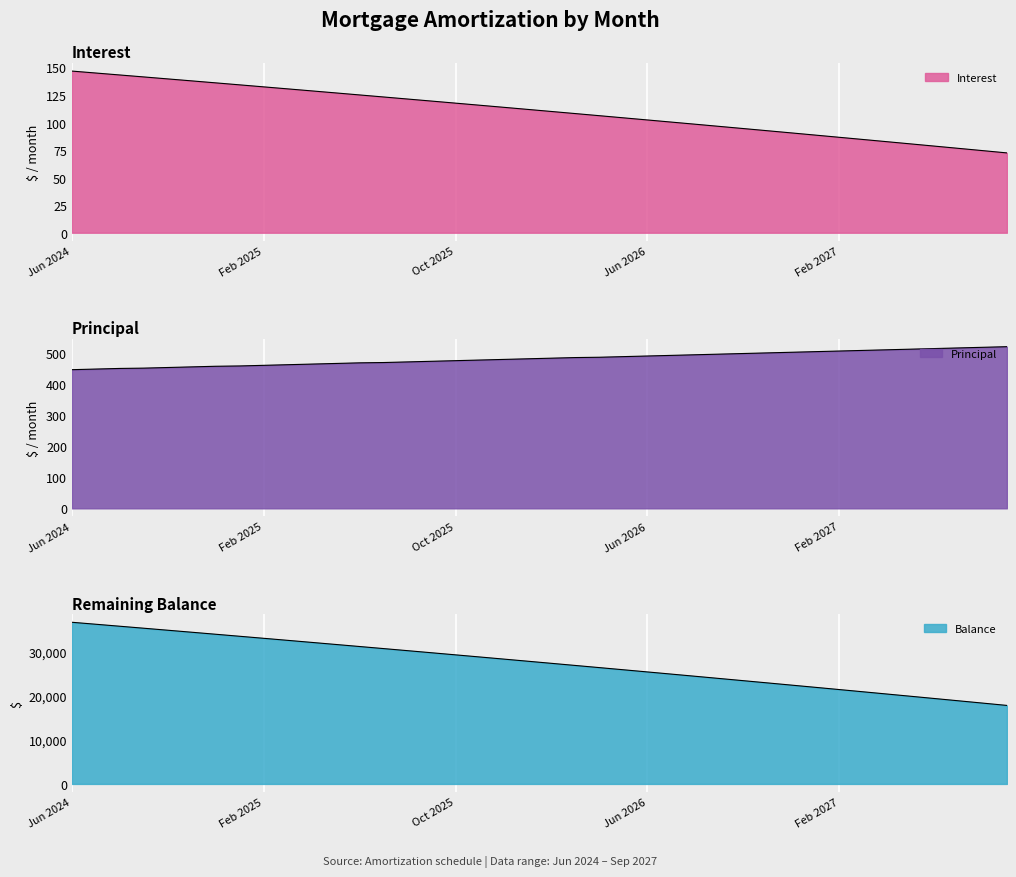

What is the total value across all series at Jul 2026?

25475.4